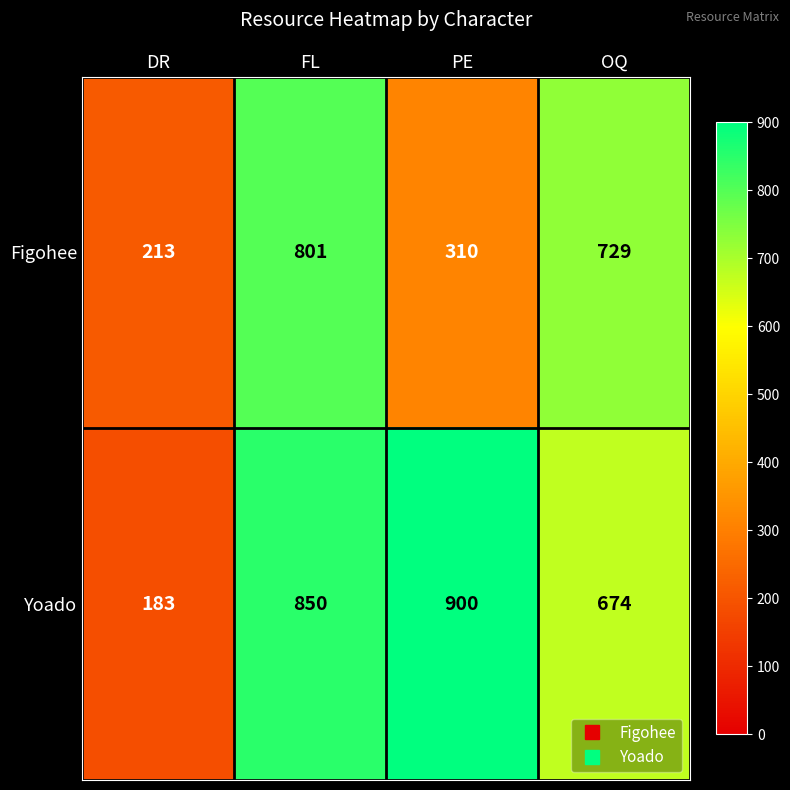

Reading left to right, transcribe all the data shown in this chart.

Figohee: 213	801	310	729
Yoado: 183	850	900	674